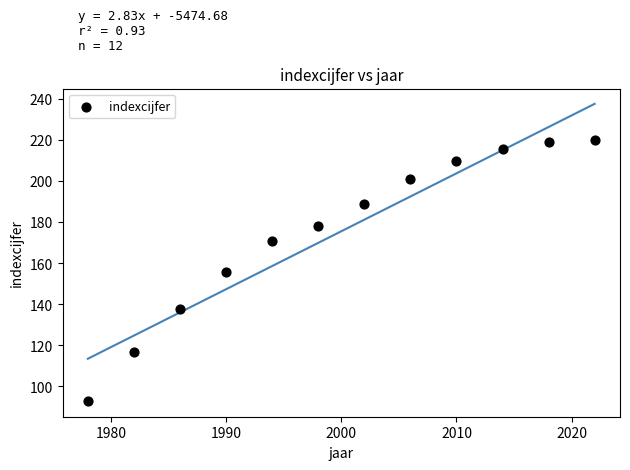

What is the average Y value?

176